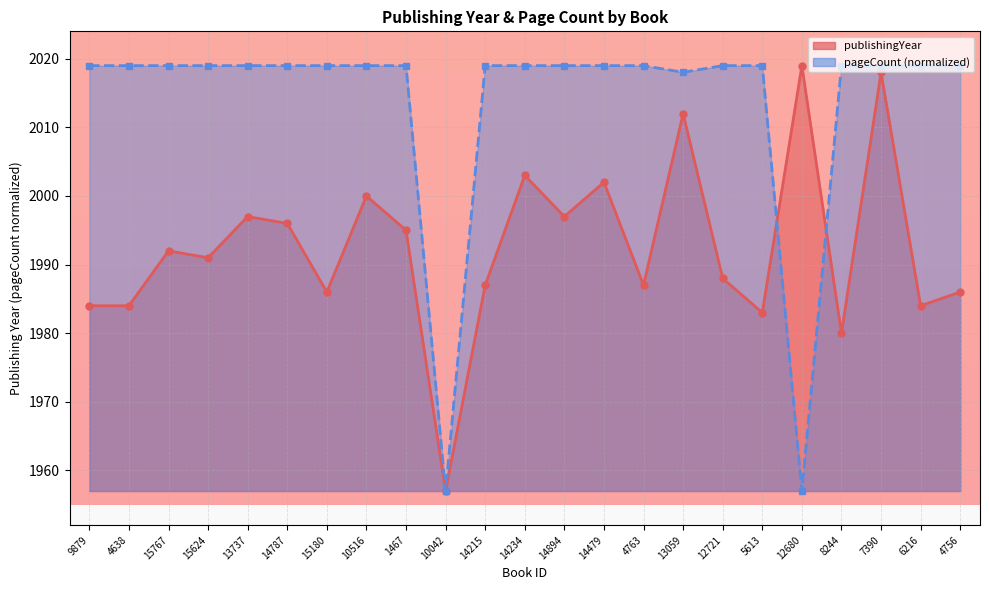

What is the lowest value of the pageCount_line series?

1957.0